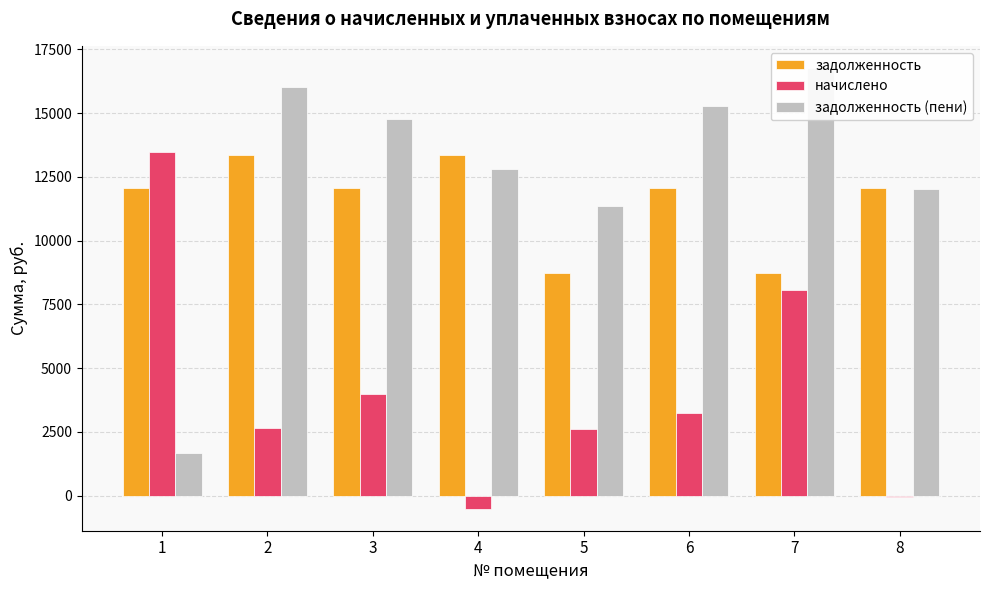

What is the spread (max minus min) of values at 7?

8731.2